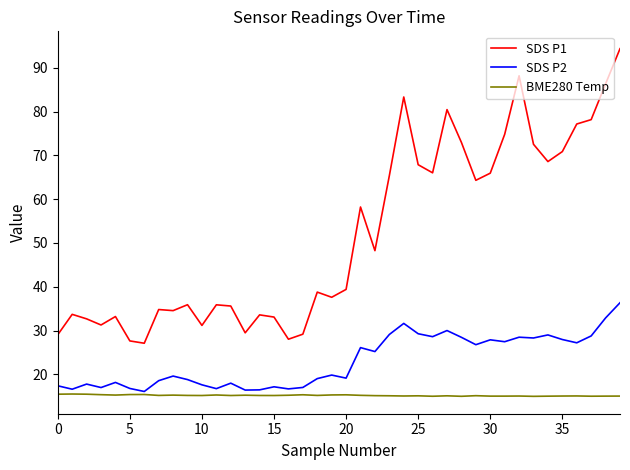

What is the lowest value of the SDS P1 series?

27.1